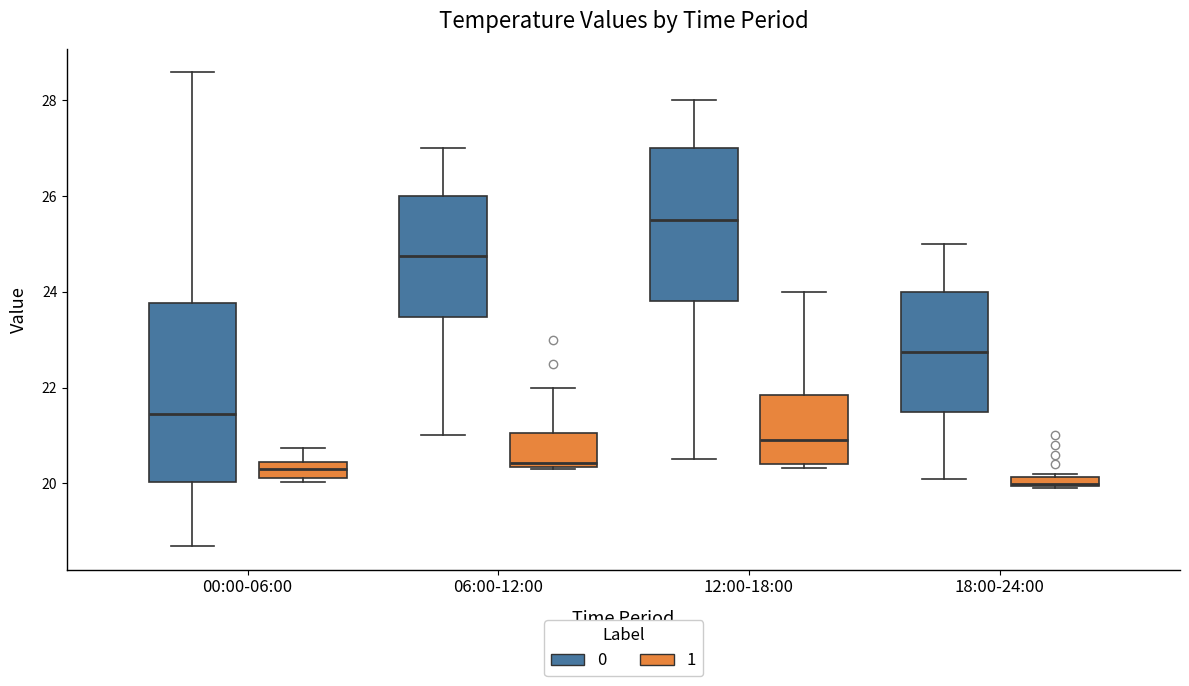

Which box is the tallest, from its lower edge to its upper edge?

00:00-06:00 (0)